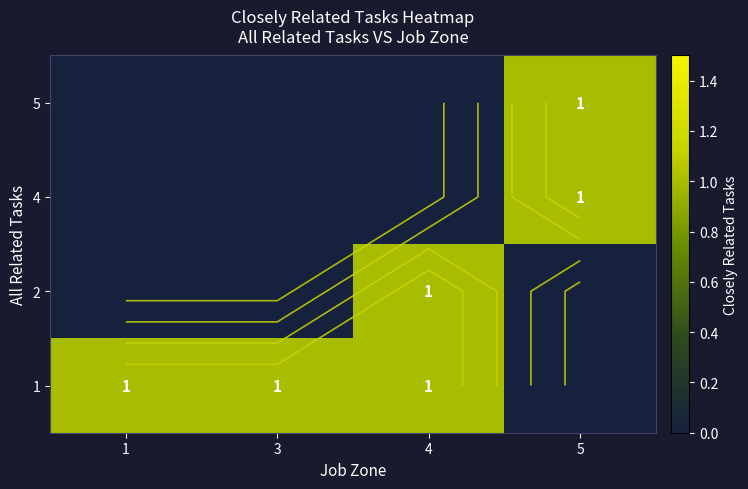

At which category is the sum across all series the highest?

4